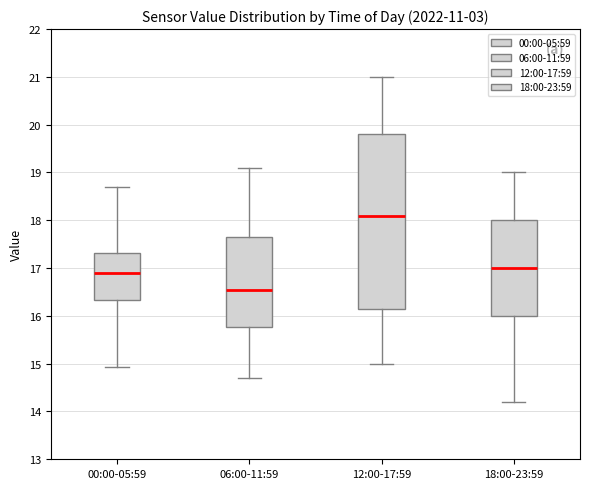

Which box has the lowest median line?

06:00-11:59